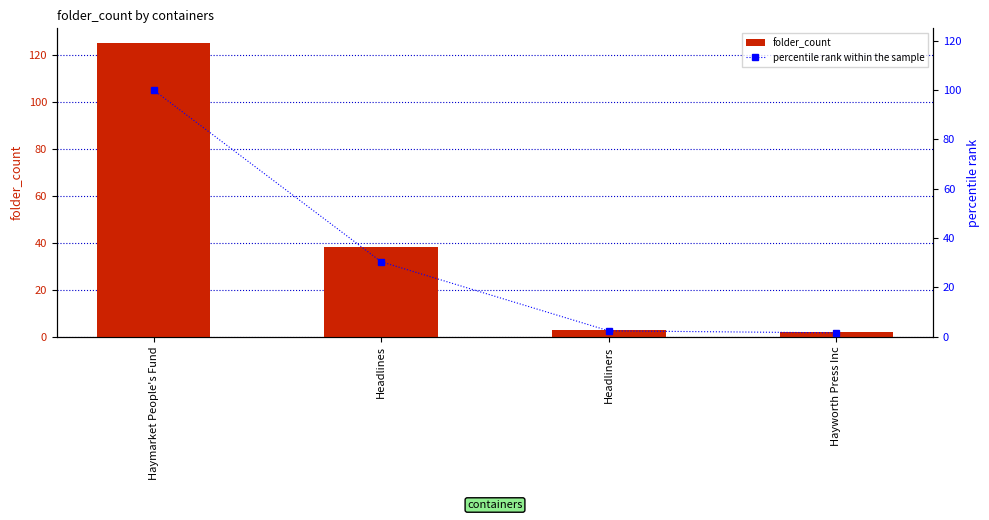

How many data points does each series have?

4